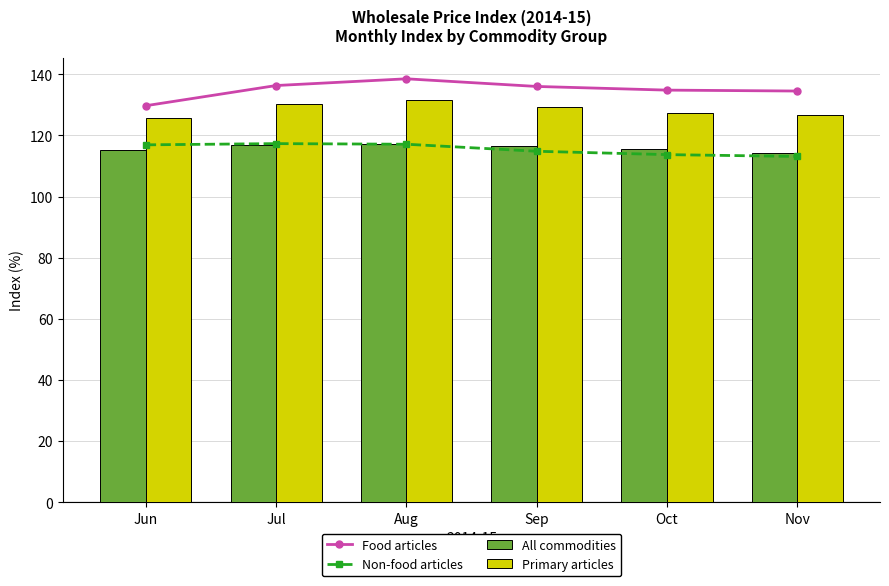

Is the value of All commodities at Aug greater than the value of Non-food articles at Jun?

Yes